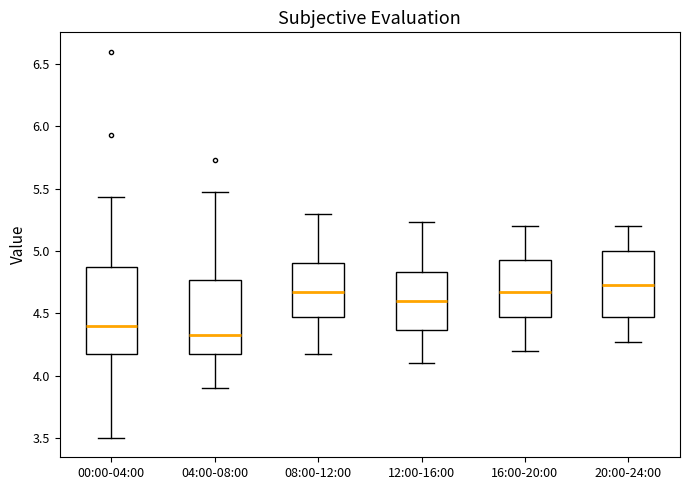

Reading left to right, transcribe this box plot: for each box, give where its median line is, the range the box spans, and where its two whiskers end, as read against the y-axis. The values are not printed on the chart, so give them approximately, as read against the axis.

00:00-04:00: median 4.40, box 4.15 to 4.85, whiskers 3.50 to 5.45
04:00-08:00: median 4.35, box 4.15 to 4.75, whiskers 3.90 to 5.45
08:00-12:00: median 4.65, box 4.45 to 4.90, whiskers 4.15 to 5.30
12:00-16:00: median 4.60, box 4.35 to 4.85, whiskers 4.10 to 5.25
16:00-20:00: median 4.65, box 4.45 to 4.95, whiskers 4.20 to 5.20
20:00-24:00: median 4.75, box 4.45 to 5.00, whiskers 4.25 to 5.20